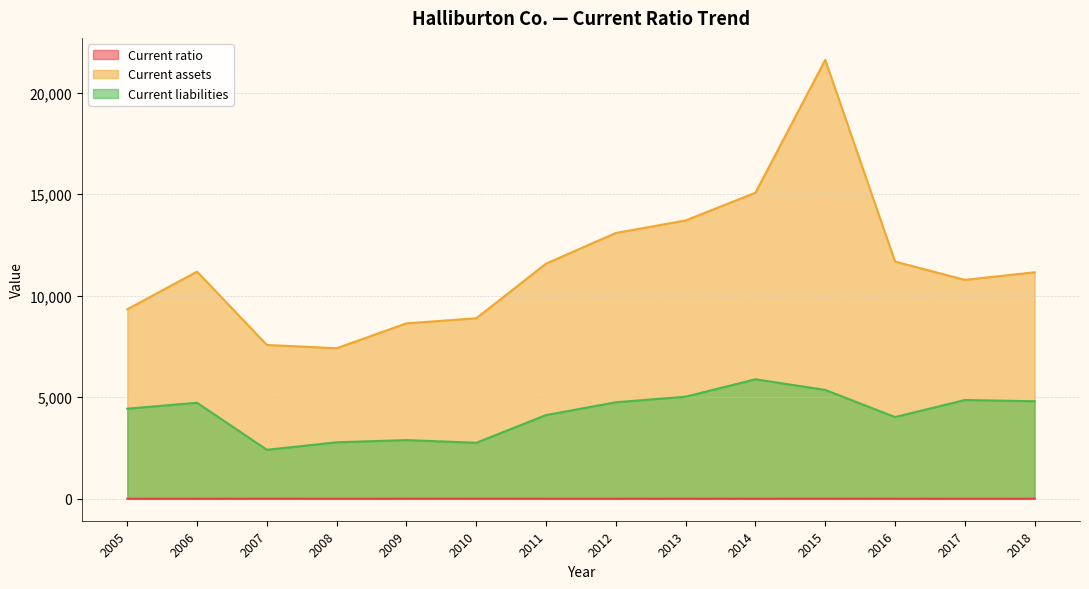

Which label corresponds to the largest value in the chart?

2015